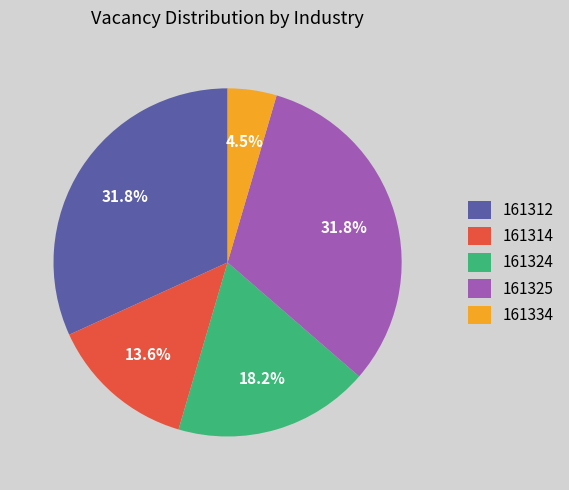

How much of the chart is everything except 161312?

68.2%